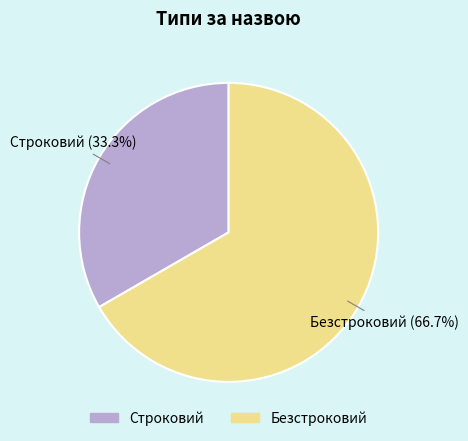

Count the number of slices in the pie.

2